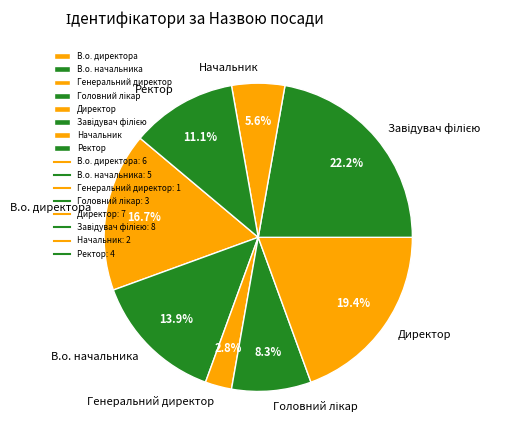

Which has a higher value, Начальник or В.о. начальника?

В.о. начальника